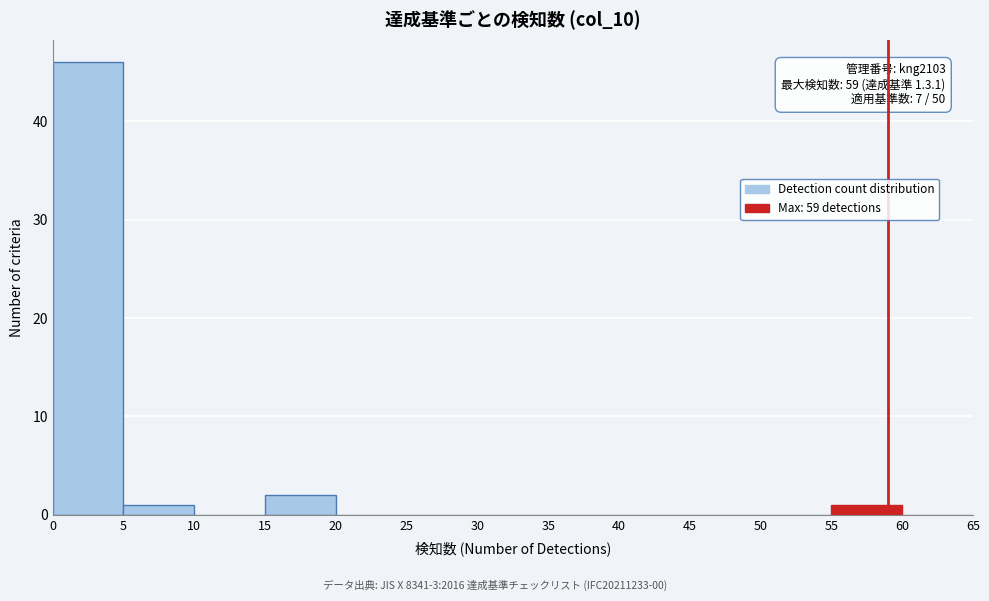

Over which range of the x-axis is the bar tallest?

0 to 5